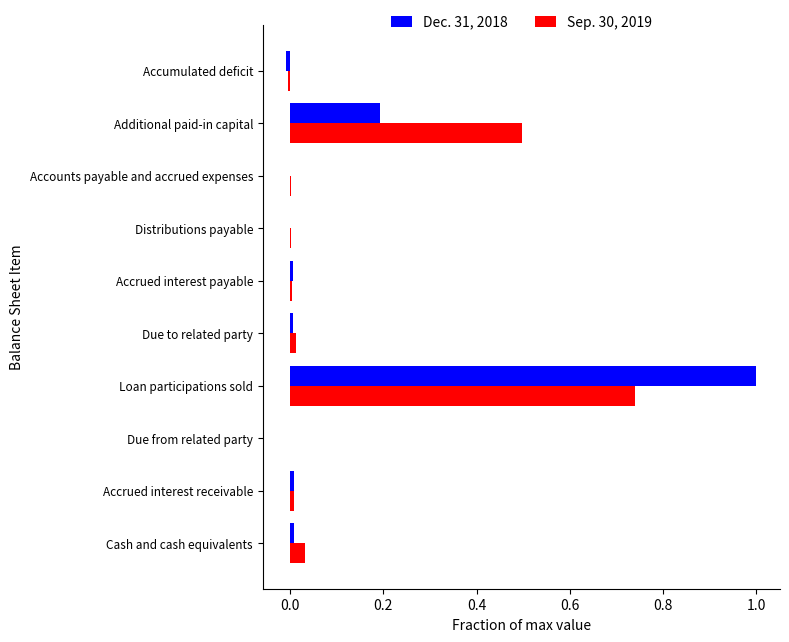

Count the number of data series in this chart.

2